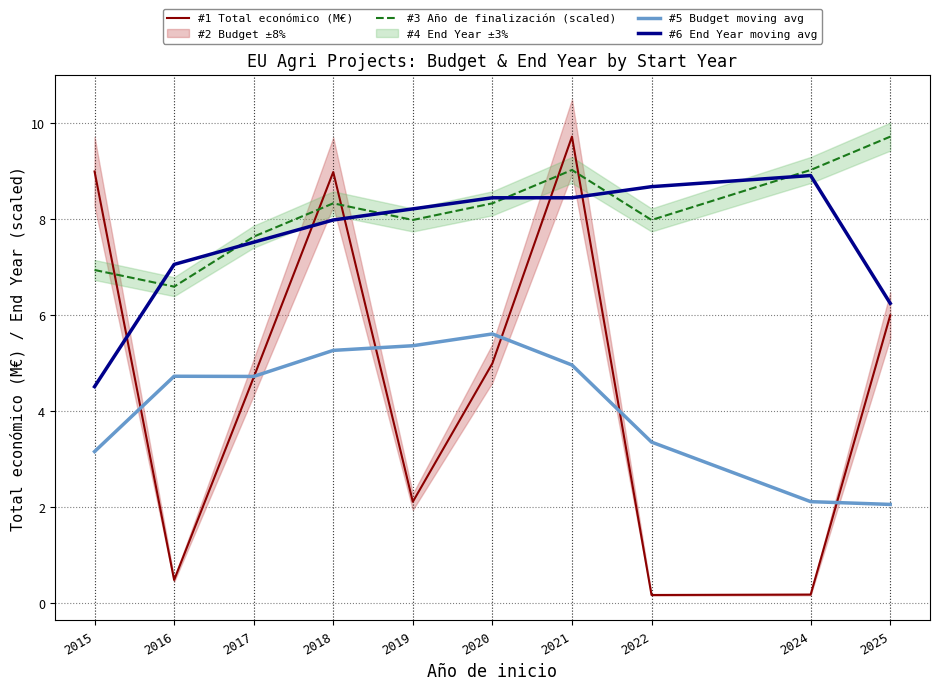

Which has a higher value, 2025 or 2021?

2021